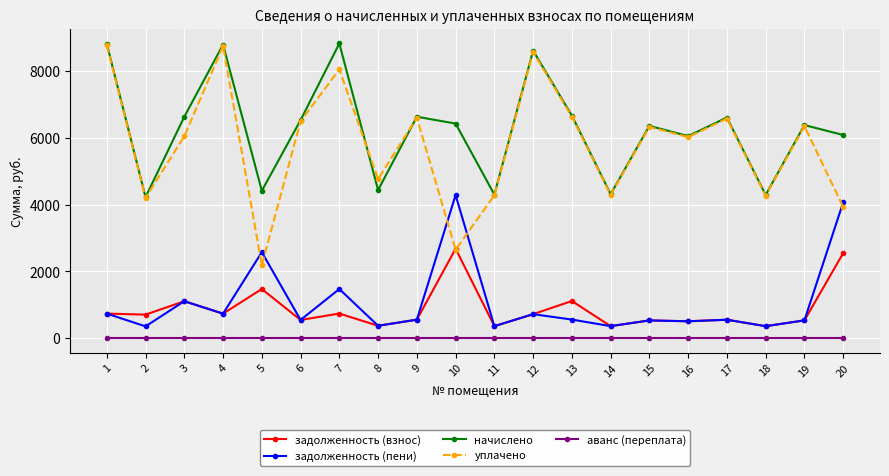

What is the maximum value for начислено?

8837.0